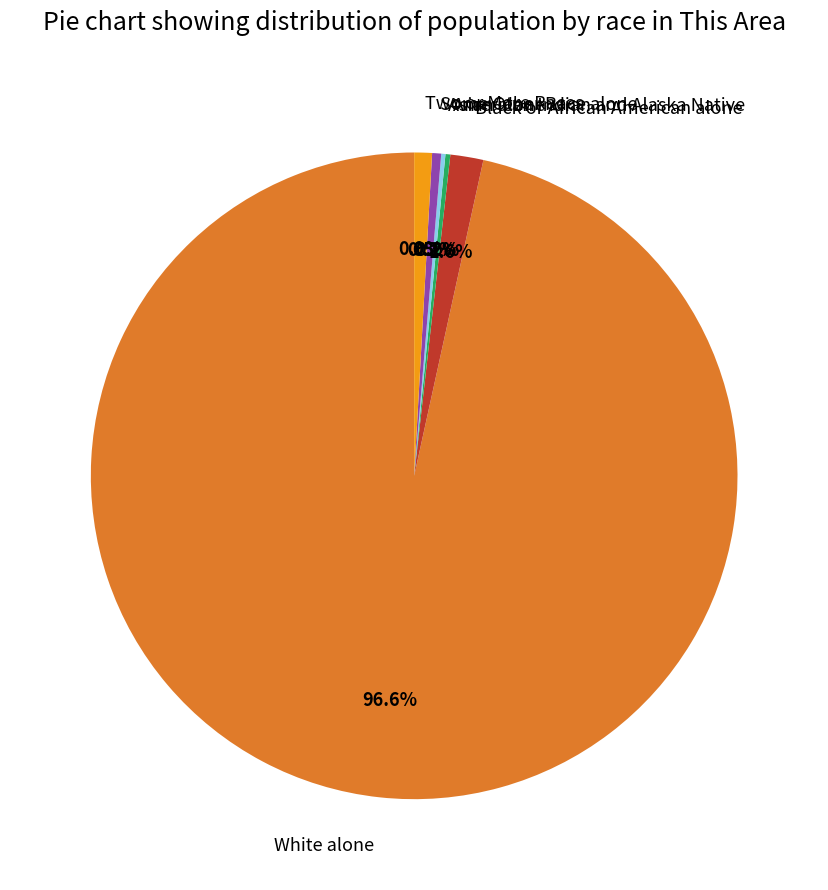

Do Black or African American alone and White alone together represent more than half of the pie?

Yes